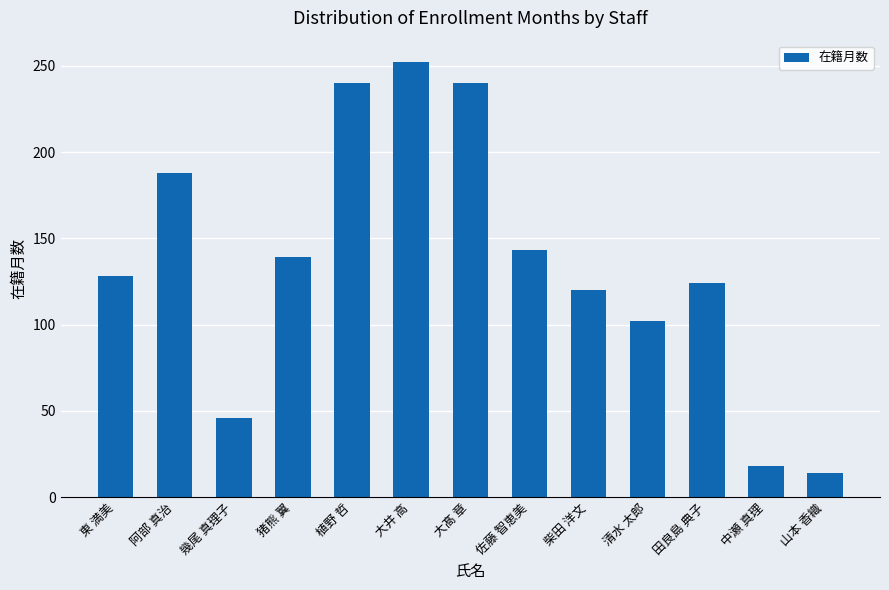

What is the greatest value displayed?

252